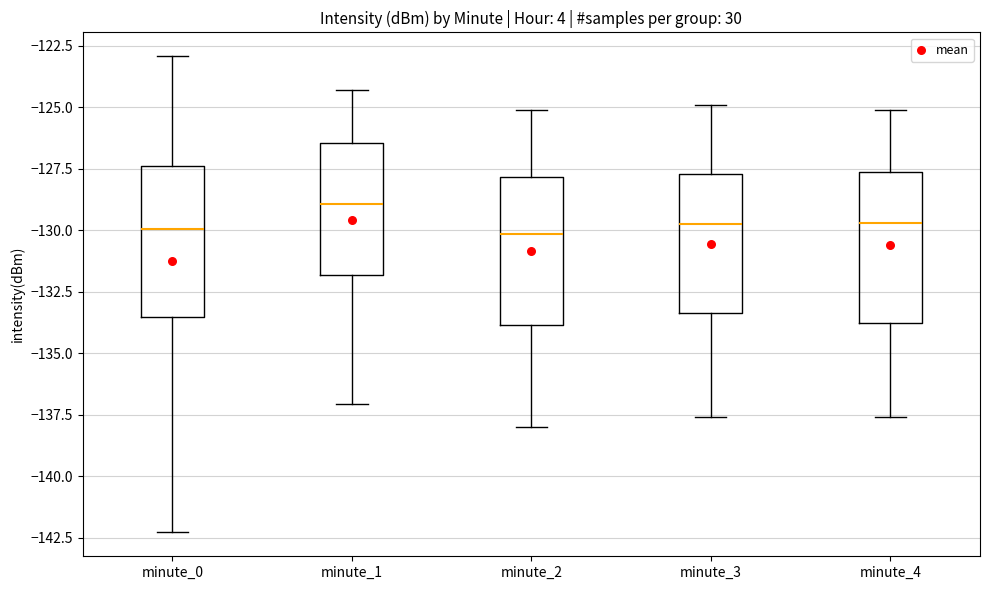

Which box has the highest median line?

minute_1